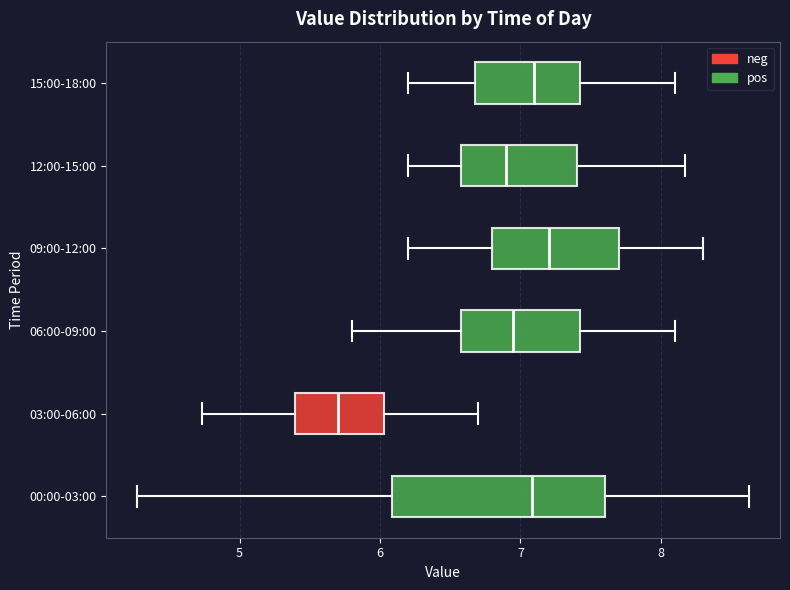

Where is the right edge of the box for 06:00-09:00 on the x-axis? The values are not printed on the chart, so give them approximately, as read against the axis.

7.4